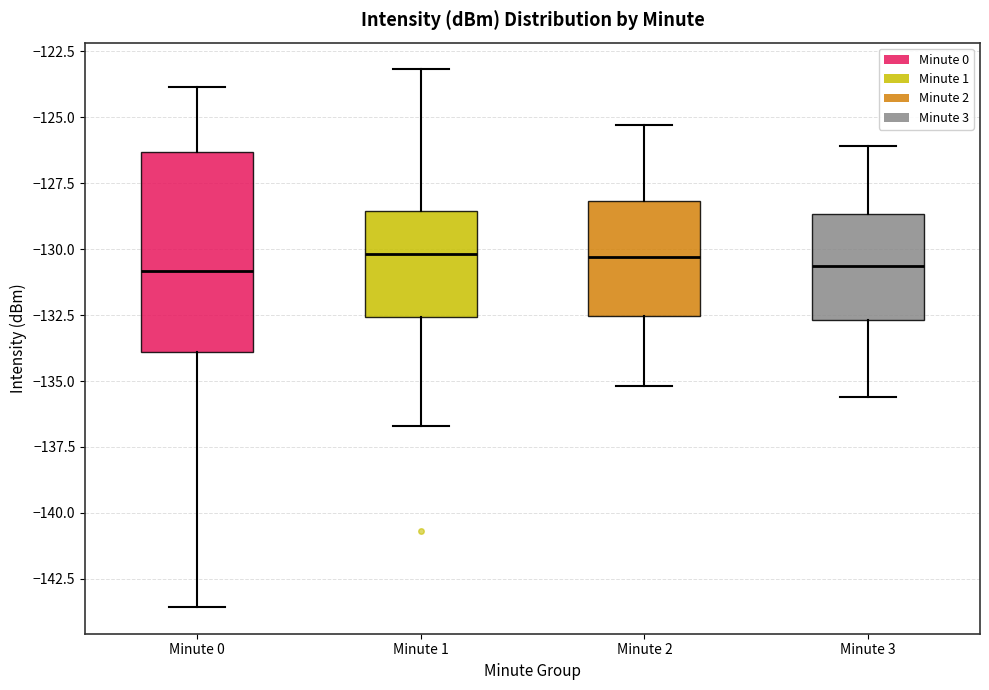

Reading left to right, read every box against the y-axis: the position of its median line, the range the box covers, and the ends of its whiskers. The values are not printed on the chart, so give them approximately, as read against the axis.

Minute 0: median -131.0, box -134.0 to -126.5, whiskers -143.5 to -124.0
Minute 1: median -130.0, box -132.5 to -128.5, whiskers -136.5 to -123.0
Minute 2: median -130.5, box -132.5 to -128.0, whiskers -135.0 to -125.5
Minute 3: median -130.5, box -132.5 to -128.5, whiskers -135.5 to -126.0